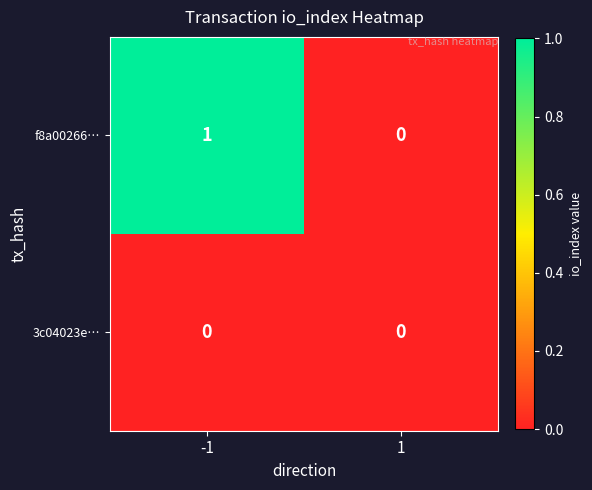

Reading right to left, extract all data points from this chart.

f8a00266…: 0	1
3c04023e…: 0	0